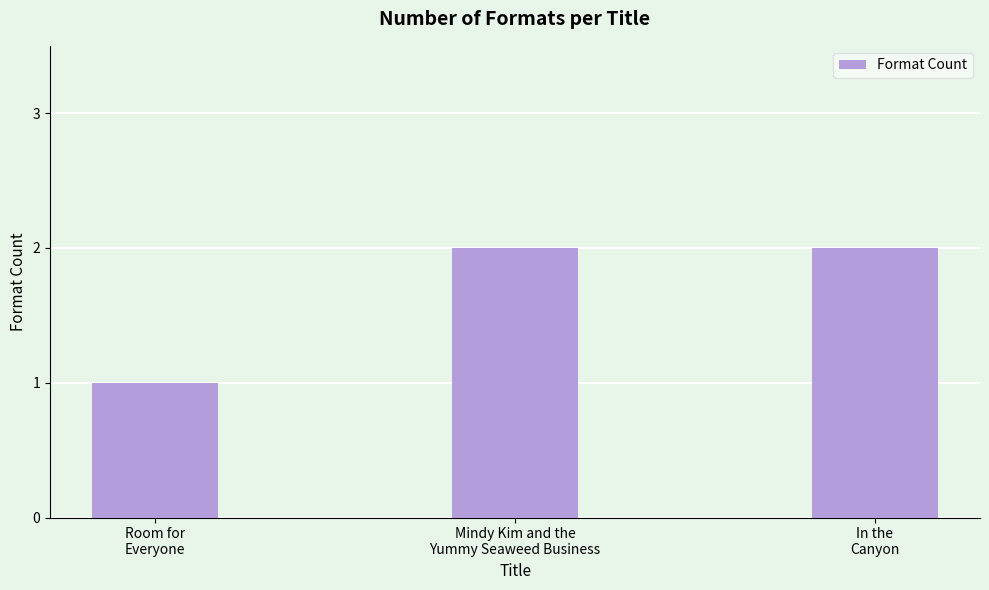

Reading left to right, what are all the values shown in this chart?

1	2	2